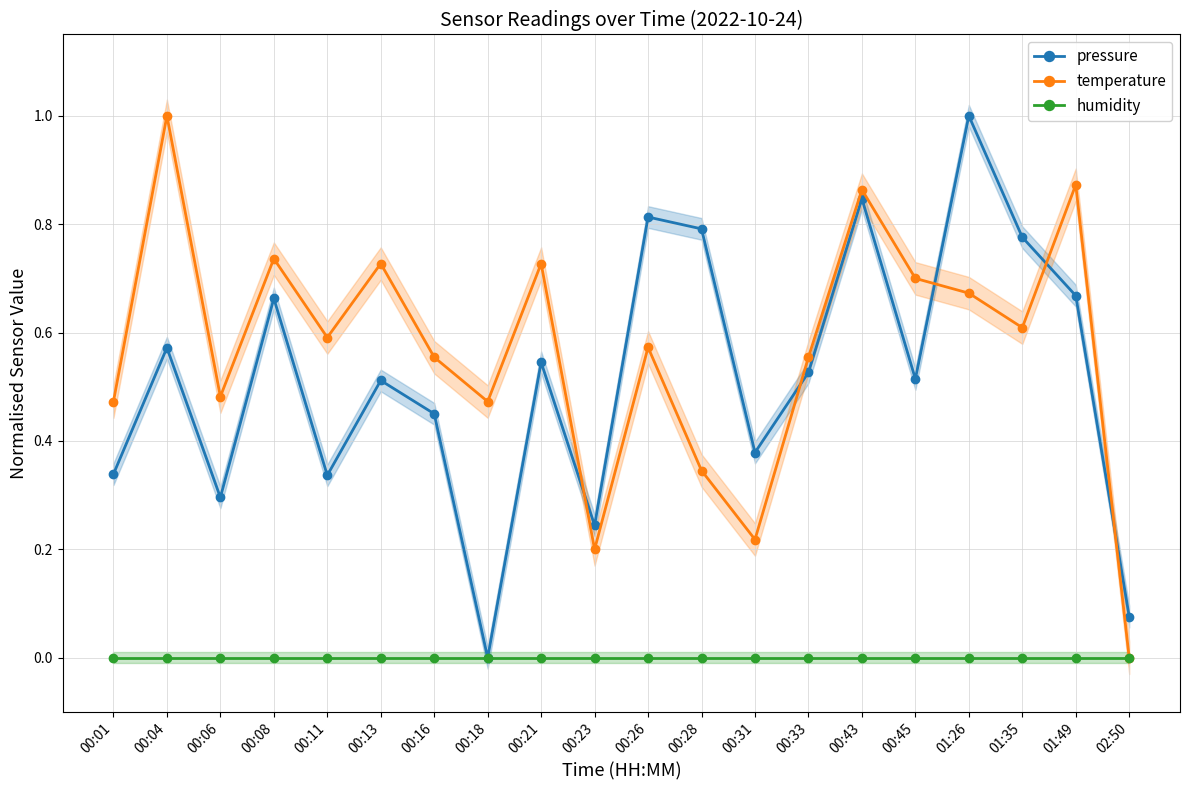

At how many categories does at least one series exceed 0?

20